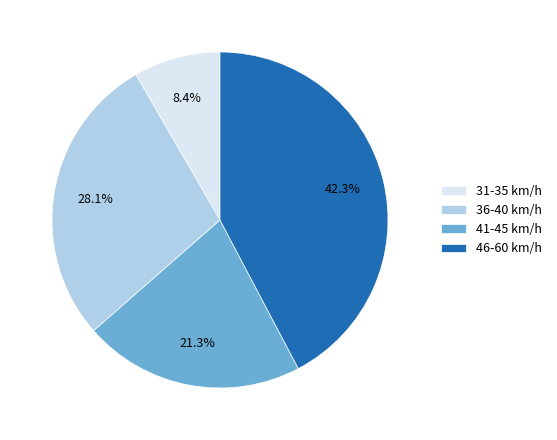

Do 31-35 km/h and 41-45 km/h together represent more than half of the pie?

No